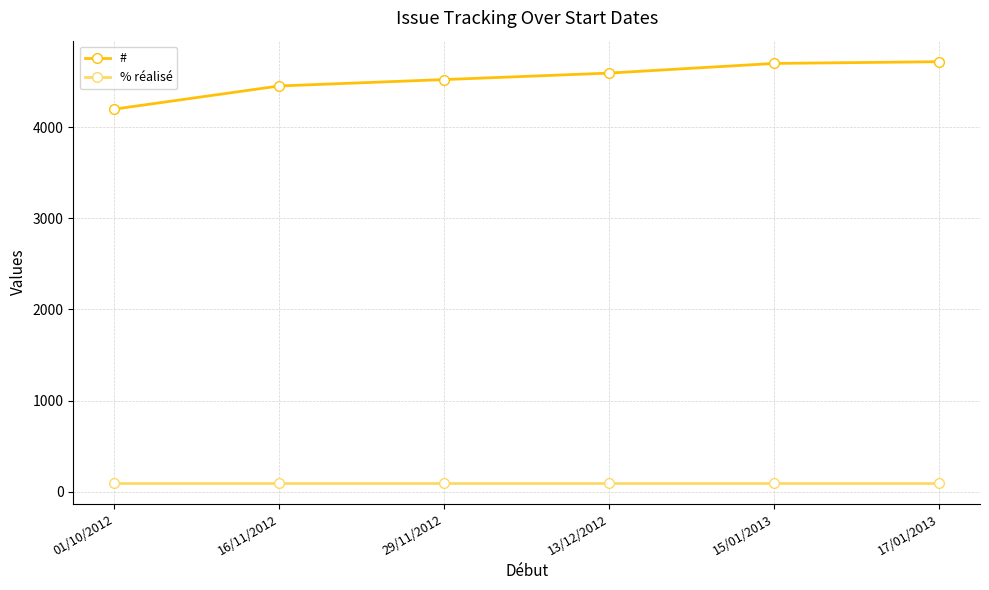

What are all the series names shown in the legend?

#, % réalisé